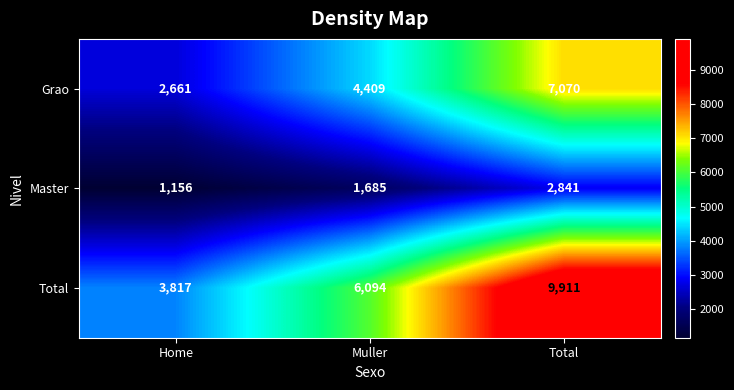

What is the smallest value displayed?

1156